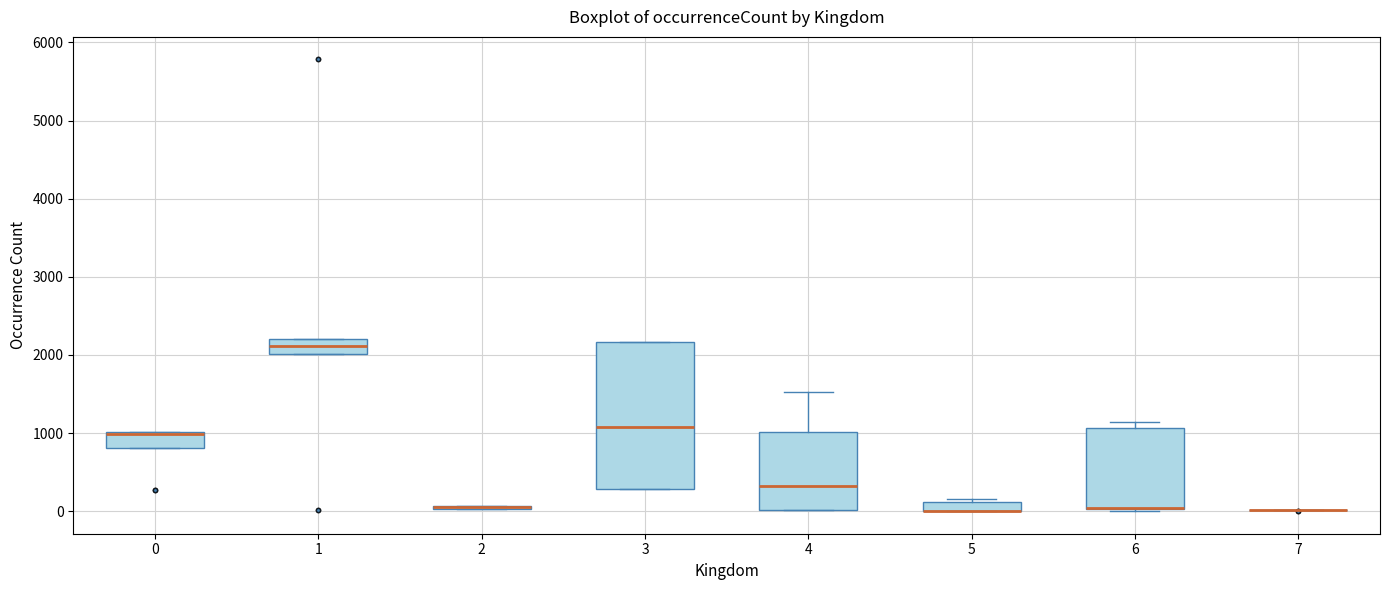

Where is the upper edge of the box at x = 3 on the y-axis? The values are not printed on the chart, so give them approximately, as read against the axis.

2200